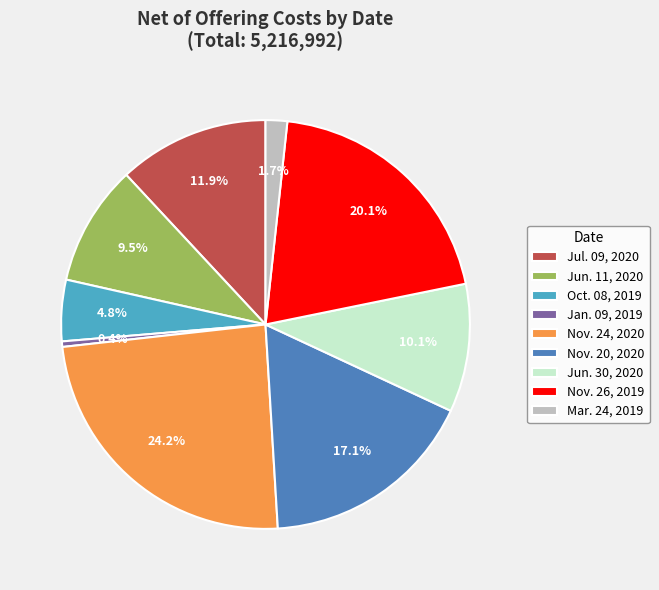

Which has a higher value, Nov. 26, 2019 or Jun. 11, 2020?

Nov. 26, 2019